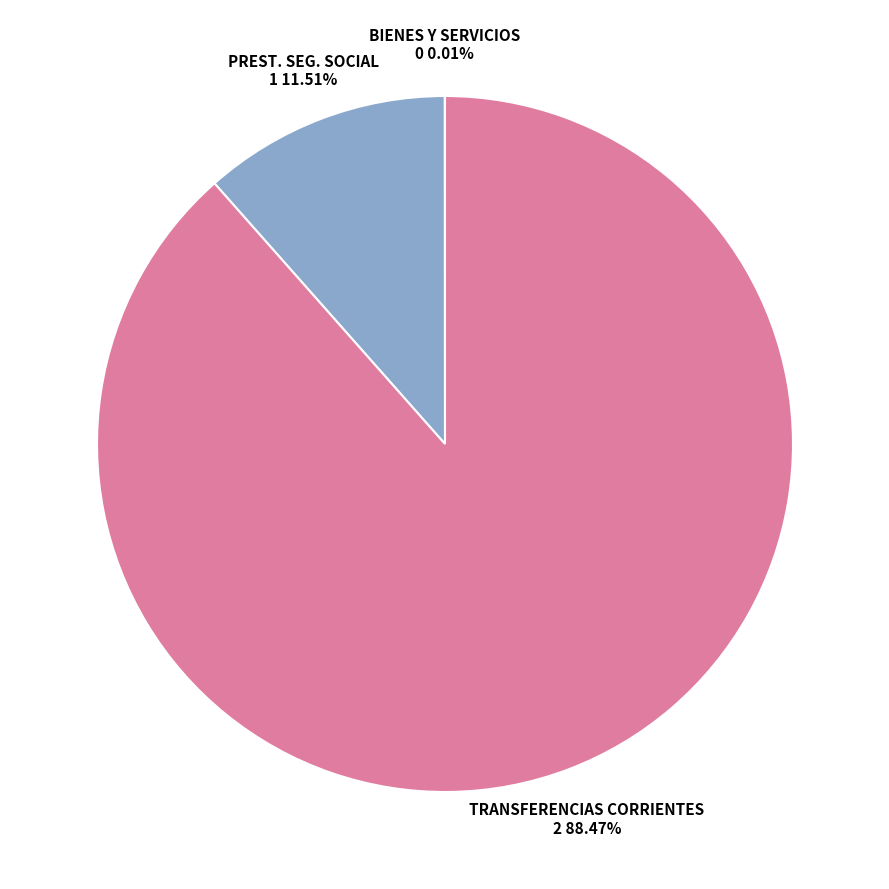

Count the number of slices in the pie.

3